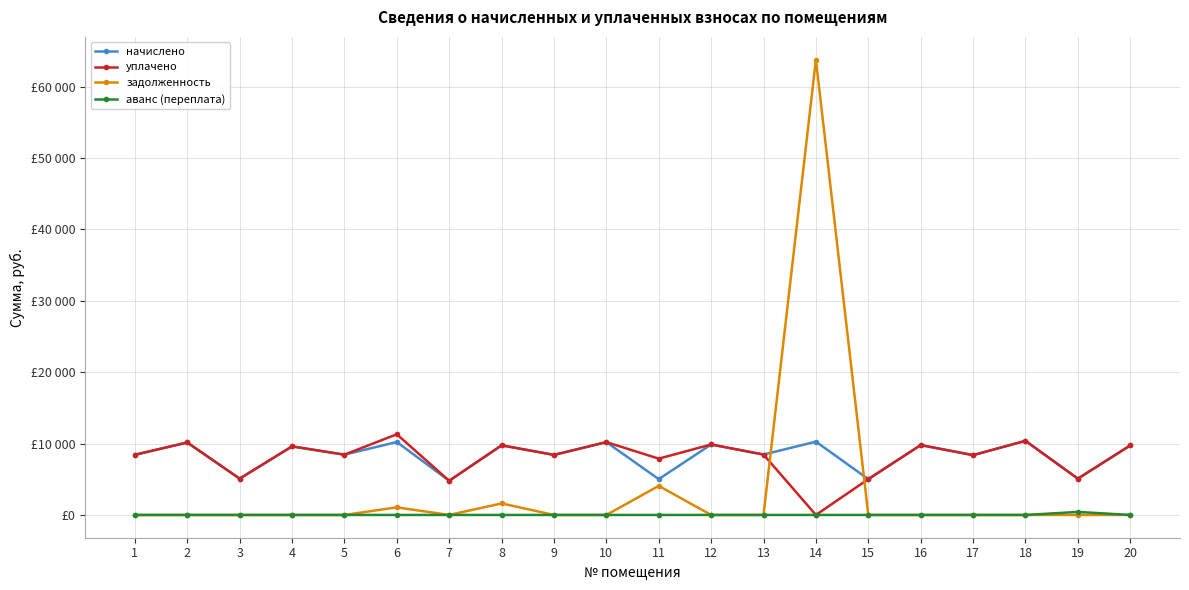

The value of аванс (переплата) at 4 is -161.8. True or false?

False